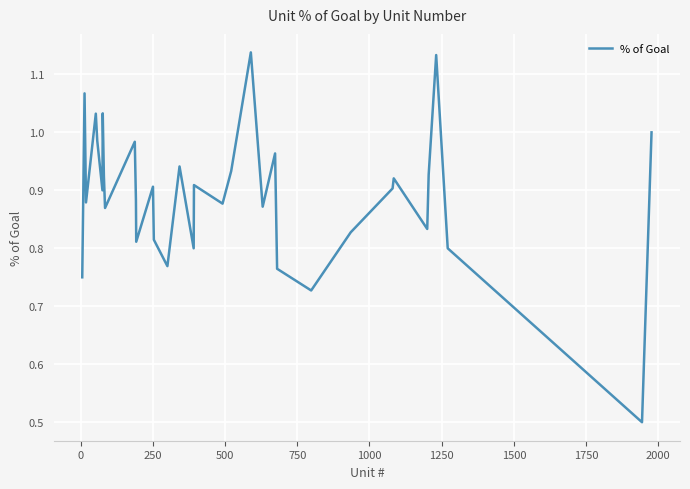

What is the minimum value shown in the chart?

0.5